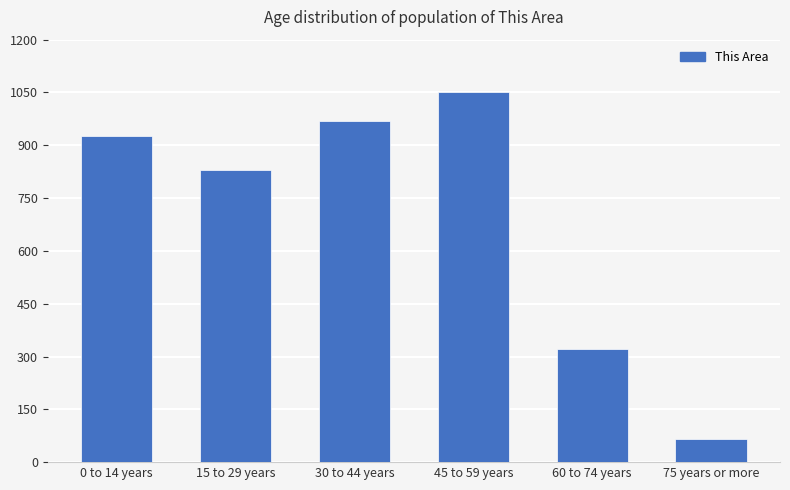

What position from the left is 30 to 44 years?

3